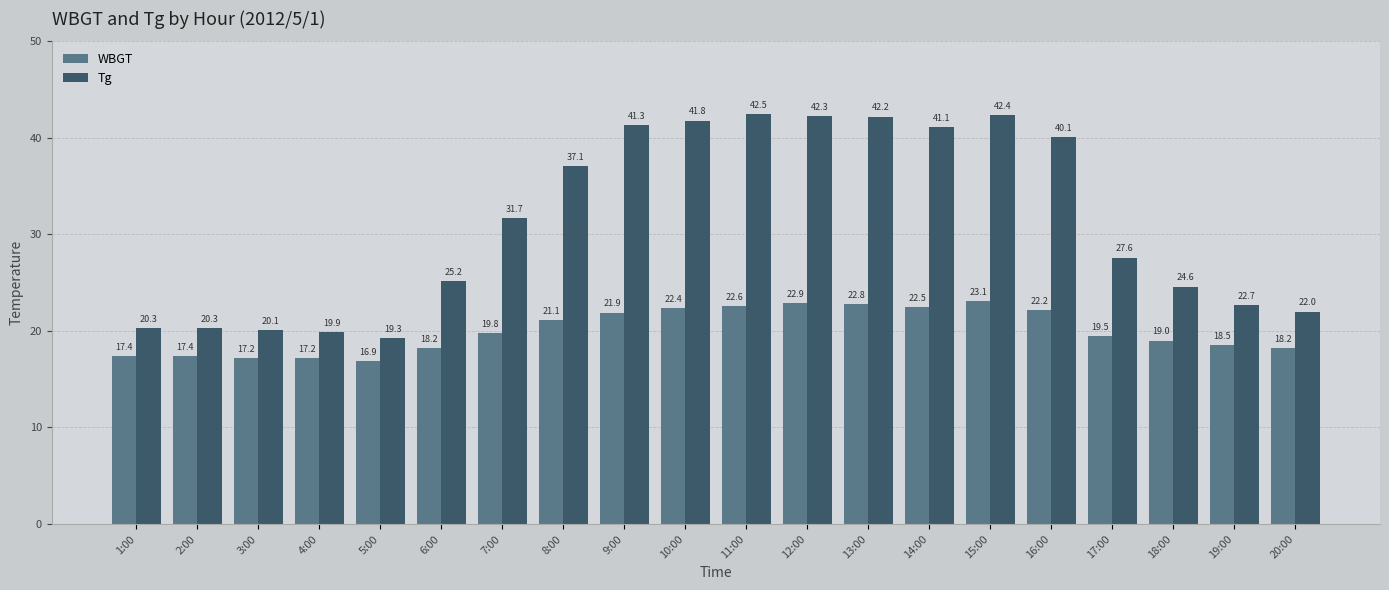

Where is Tg nearest to the value 30?

7:00